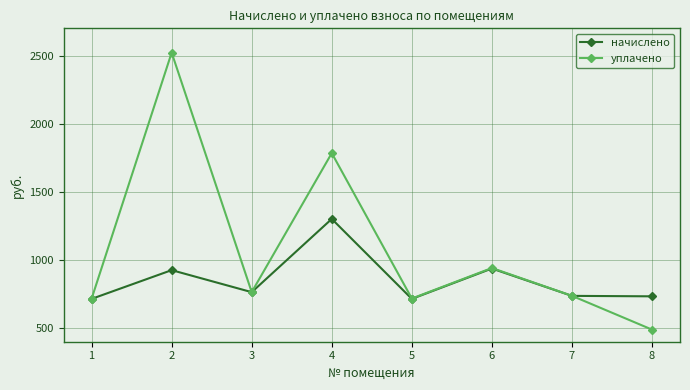

Where is the first local maximum for уплачено?

2